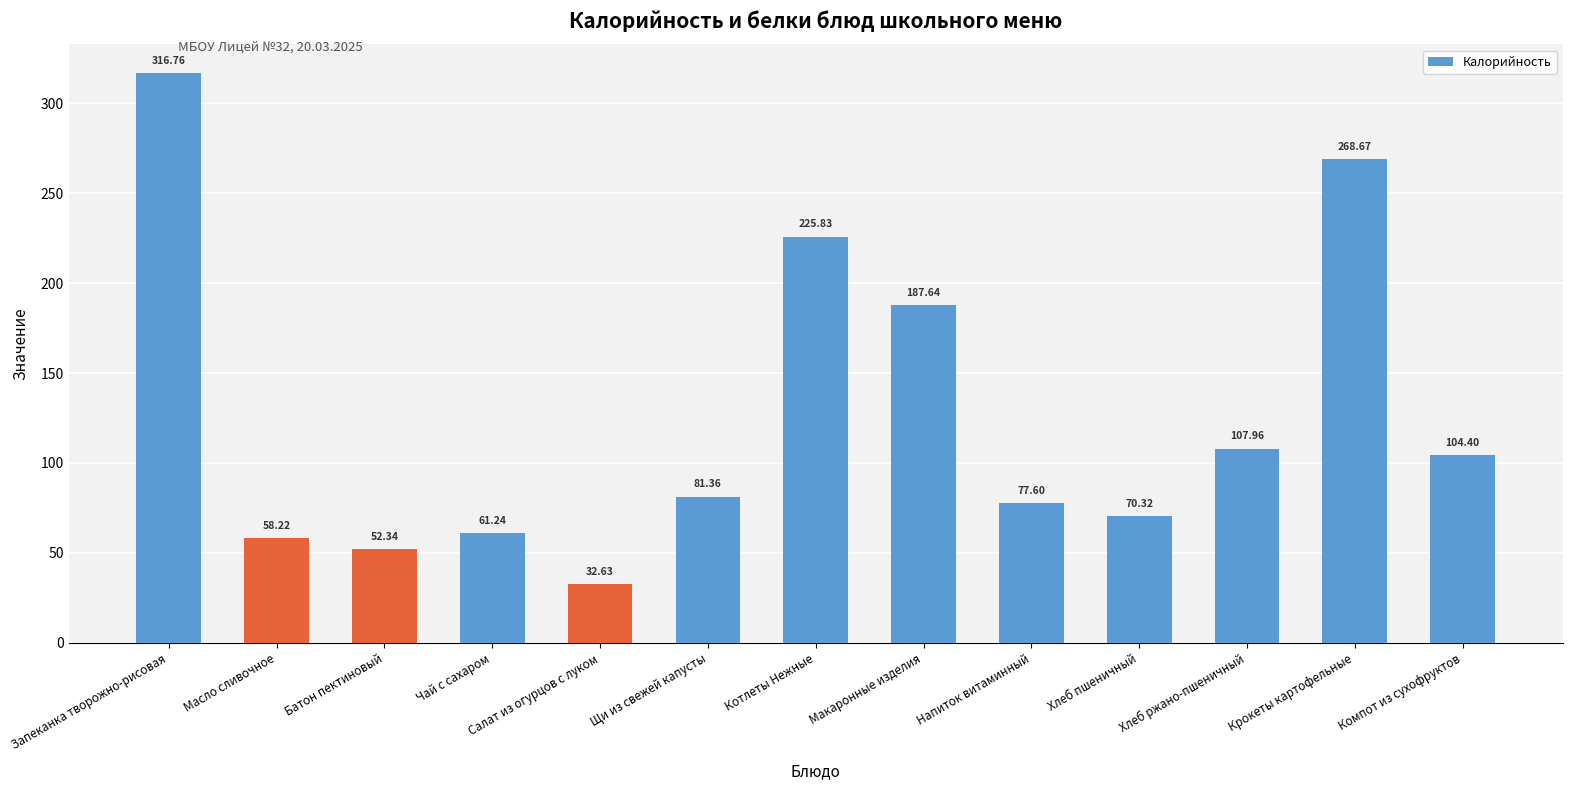

What is the difference between the second highest and second lowest values?

216.3